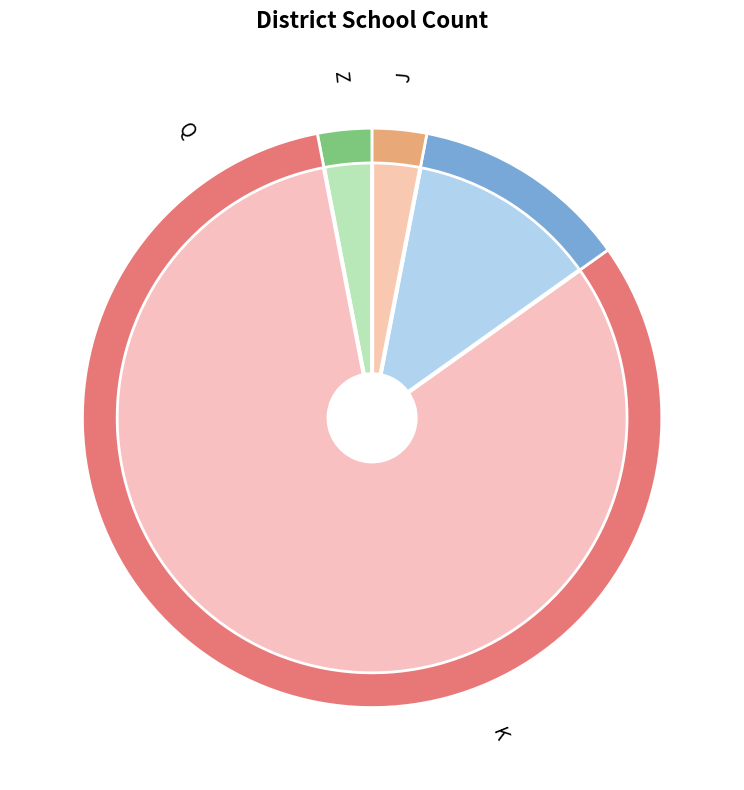

Which category has the smallest portion of the pie?

J